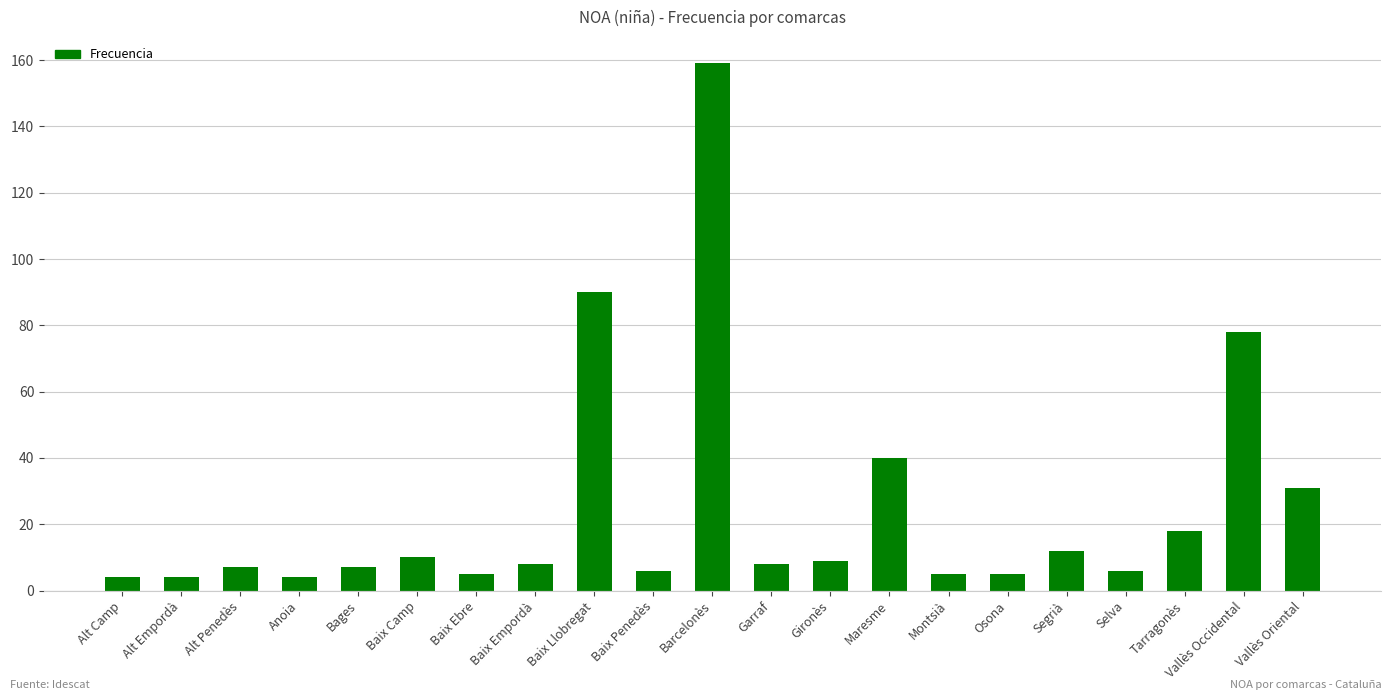

Reading right to left, extract all data points from this chart.

31	78	18	6	12	5	5	40	9	8	159	6	90	8	5	10	7	4	7	4	4